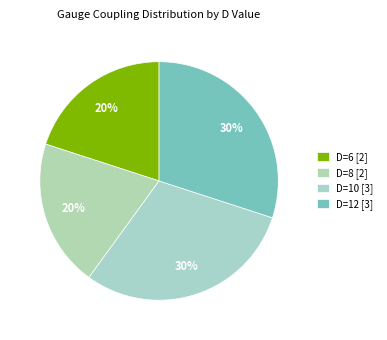

How many segments does this pie chart have?

4